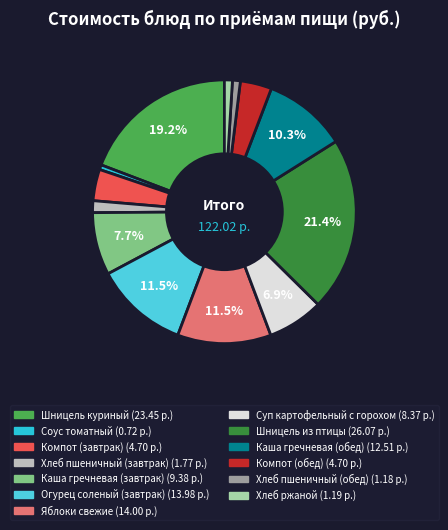

Count the number of slices in the pie.

13